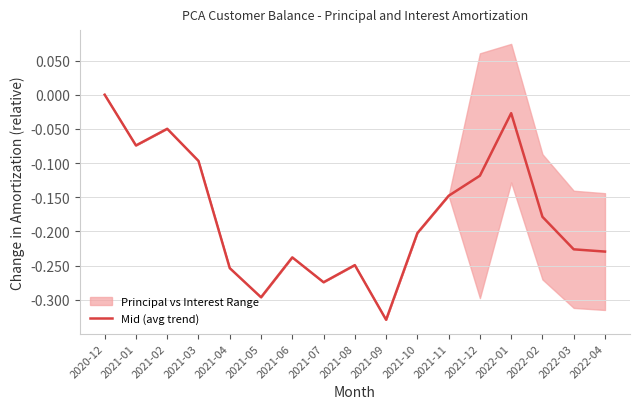

Rank the categories by value from highest to lowest.

2020-12, 2022-01, 2021-02, 2021-01, 2021-03, 2021-12, 2021-11, 2022-02, 2021-10, 2022-03, 2022-04, 2021-06, 2021-08, 2021-04, 2021-07, 2021-05, 2021-09